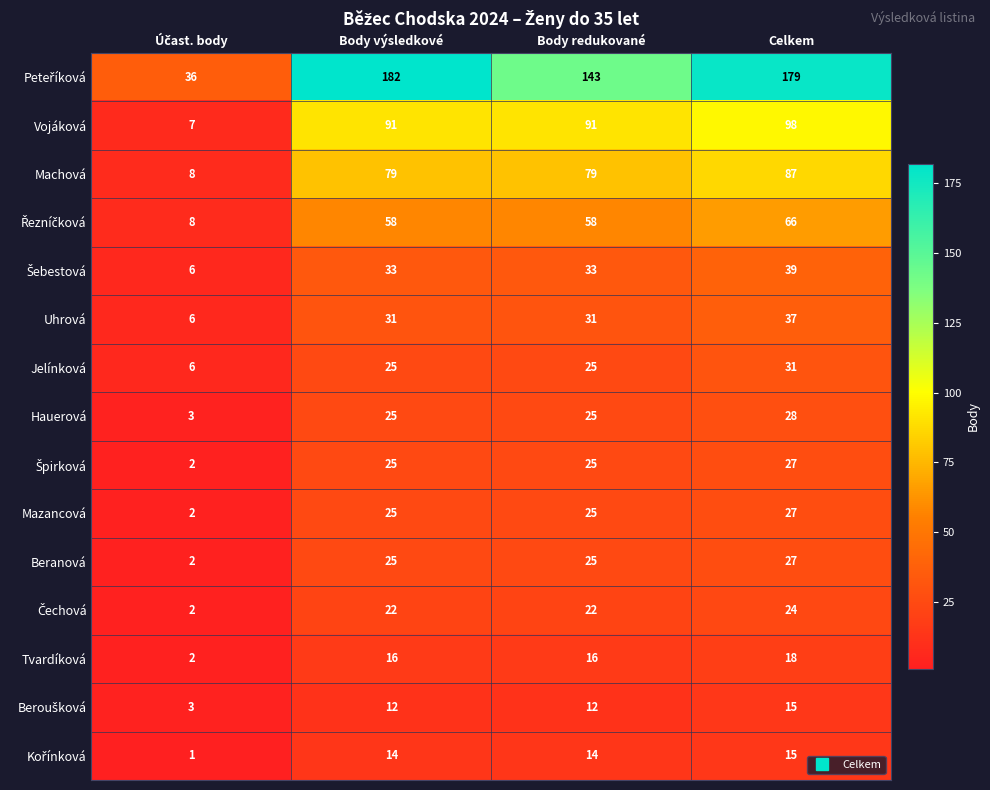

The value of Vojáková at Body výsledkové is 91. True or false?

True